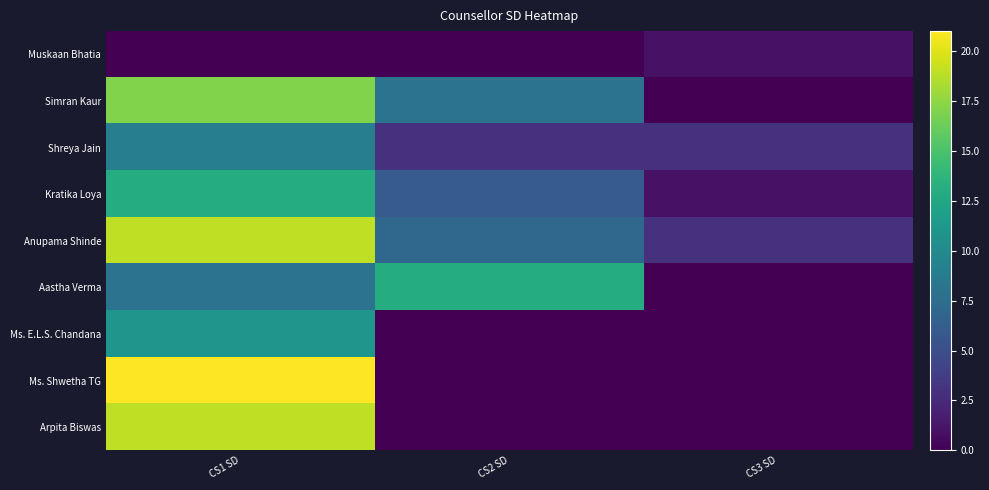

Reading left to right, list all the values displayed in this chart.

Muskaan Bhatia: CS1 SD=0	CS2 SD=0	CS3 SD=1
Simran Kaur: CS1 SD=17	CS2 SD=8	CS3 SD=0
Shreya Jain: CS1 SD=9	CS2 SD=3	CS3 SD=3
Kratika Loya: CS1 SD=13	CS2 SD=6	CS3 SD=1
Anupama Shinde: CS1 SD=19	CS2 SD=7	CS3 SD=3
Aastha Verma: CS1 SD=8	CS2 SD=13	CS3 SD=0
Ms. E.L.S. Chandana: CS1 SD=11	CS2 SD=0	CS3 SD=0
Ms. Shwetha TG: CS1 SD=21	CS2 SD=0	CS3 SD=0
Arpita Biswas: CS1 SD=19	CS2 SD=0	CS3 SD=0